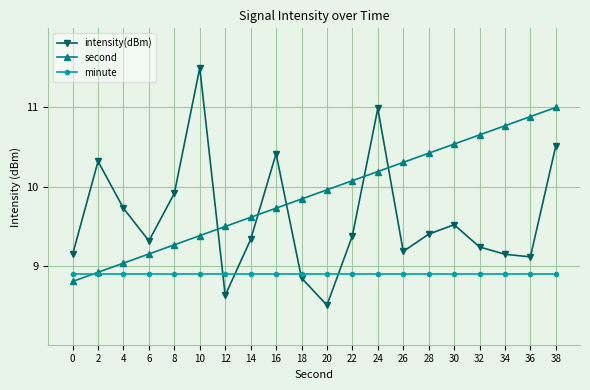

In intensity(dBm), how many points are lower than both neighbors (excluding endpoints)?

5